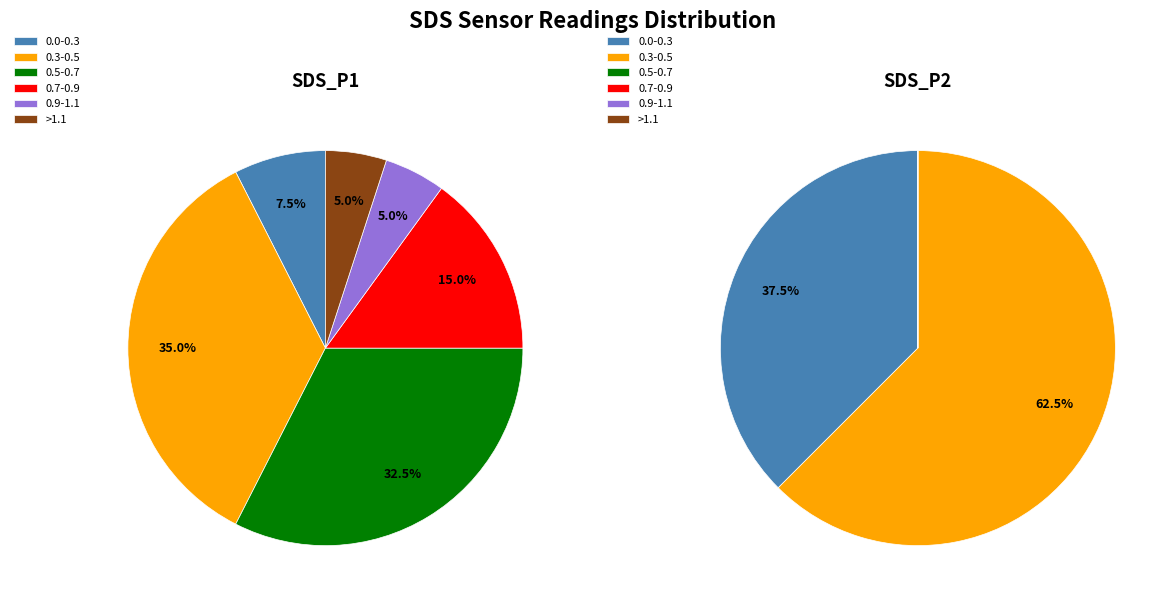

Is it true that 7 is 3% of the pie?

True